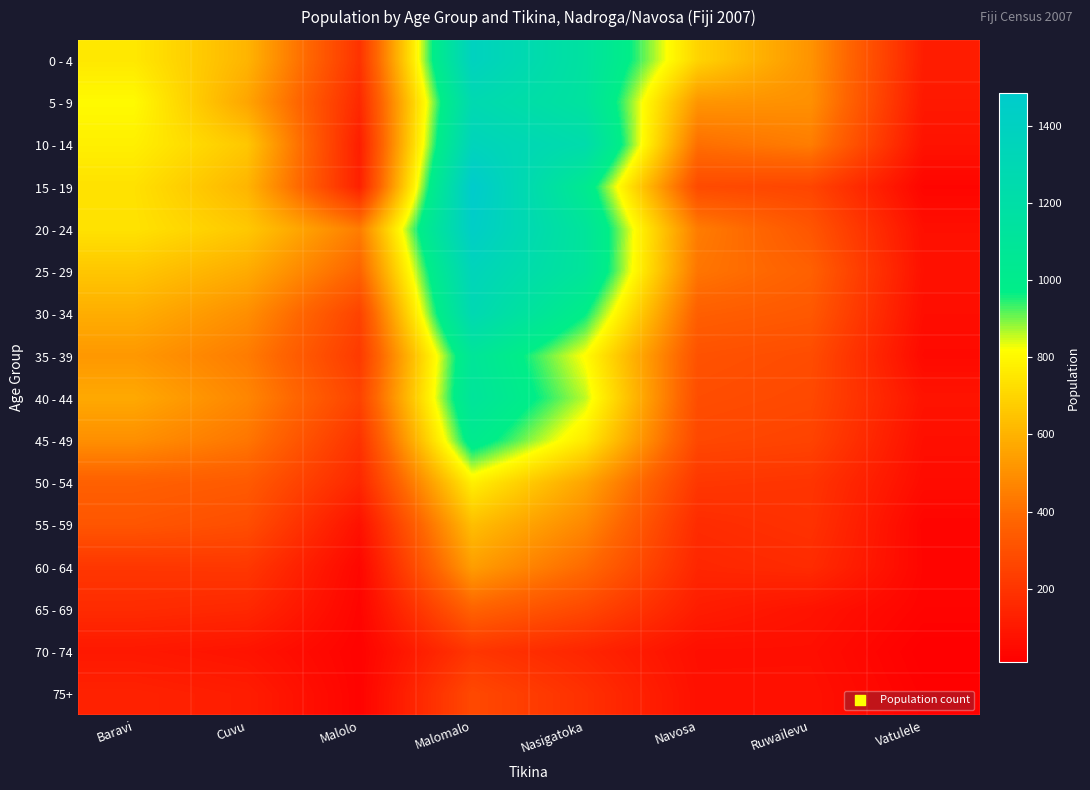

Reading left to right, extract all data points from this chart.

0 - 4: Baravi=756	Cuvu=607	Malolo=195	Malomalo=1386	Nasigatoka=1147	Navosa=697	Ruwailevu=512	Vatulele=117
5 - 9: Baravi=808	Cuvu=563	Malolo=158	Malomalo=1275	Nasigatoka=1137	Navosa=516	Ruwailevu=502	Vatulele=100
10 - 14: Baravi=777	Cuvu=661	Malolo=120	Malomalo=1357	Nasigatoka=1237	Navosa=405	Ruwailevu=447	Vatulele=79
15 - 19: Baravi=736	Cuvu=608	Malolo=130	Malomalo=1485	Nasigatoka=1033	Navosa=281	Ruwailevu=261	Vatulele=30
20 - 24: Baravi=740	Cuvu=664	Malolo=447	Malomalo=1444	Nasigatoka=1108	Navosa=445	Ruwailevu=321	Vatulele=66
25 - 29: Baravi=659	Cuvu=581	Malolo=370	Malomalo=1348	Nasigatoka=1106	Navosa=424	Ruwailevu=359	Vatulele=72
30 - 34: Baravi=587	Cuvu=498	Malolo=253	Malomalo=1289	Nasigatoka=971	Navosa=354	Ruwailevu=330	Vatulele=61
35 - 39: Baravi=524	Cuvu=443	Malolo=221	Malomalo=1092	Nasigatoka=814	Navosa=307	Ruwailevu=287	Vatulele=47
40 - 44: Baravi=573	Cuvu=473	Malolo=255	Malomalo=1110	Nasigatoka=859	Navosa=291	Ruwailevu=274	Vatulele=82
45 - 49: Baravi=500	Cuvu=427	Malolo=195	Malomalo=1020	Nasigatoka=763	Navosa=270	Ruwailevu=254	Vatulele=65
50 - 54: Baravi=358	Cuvu=338	Malolo=152	Malomalo=777	Nasigatoka=560	Navosa=210	Ruwailevu=200	Vatulele=54
55 - 59: Baravi=321	Cuvu=292	Malolo=74	Malomalo=635	Nasigatoka=477	Navosa=168	Ruwailevu=190	Vatulele=28
60 - 64: Baravi=208	Cuvu=212	Malolo=36	Malomalo=541	Nasigatoka=392	Navosa=149	Ruwailevu=167	Vatulele=31
65 - 69: Baravi=168	Cuvu=155	Malolo=28	Malomalo=368	Nasigatoka=273	Navosa=115	Ruwailevu=81	Vatulele=26
70 - 74: Baravi=99	Cuvu=82	Malolo=21	Malomalo=206	Nasigatoka=146	Navosa=64	Ruwailevu=64	Vatulele=9
75+: Baravi=134	Cuvu=116	Malolo=23	Malomalo=275	Nasigatoka=185	Navosa=70	Ruwailevu=72	Vatulele=18